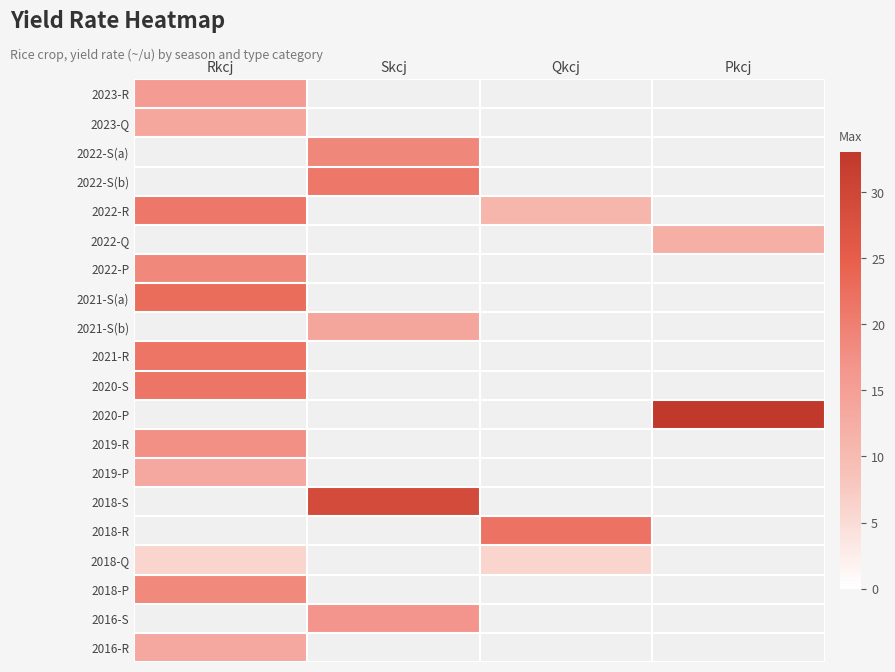

How many categories are shown in the chart?

4